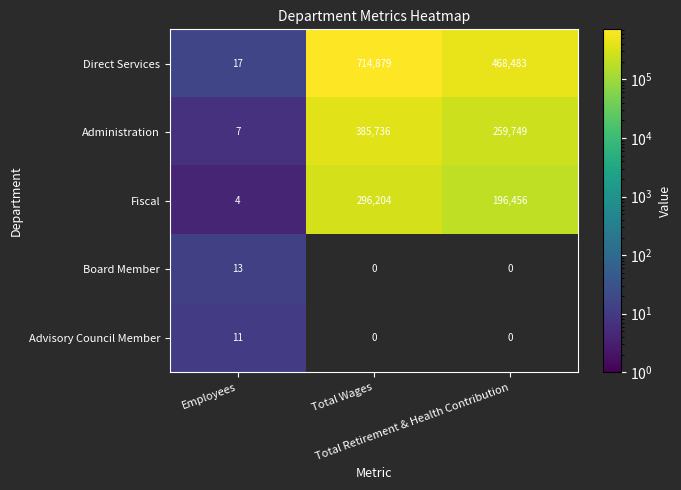

Is it true that Direct Services equals 6.4 at Employees?

False